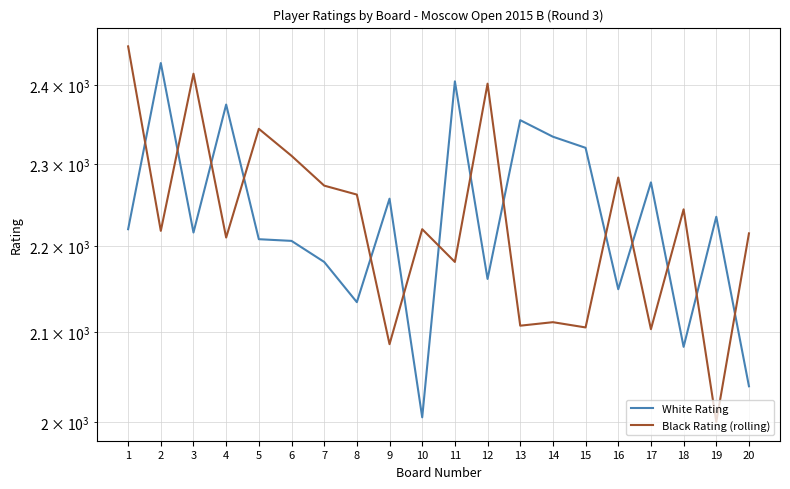

Is it true that White Rating equals 1336 at 4?

False